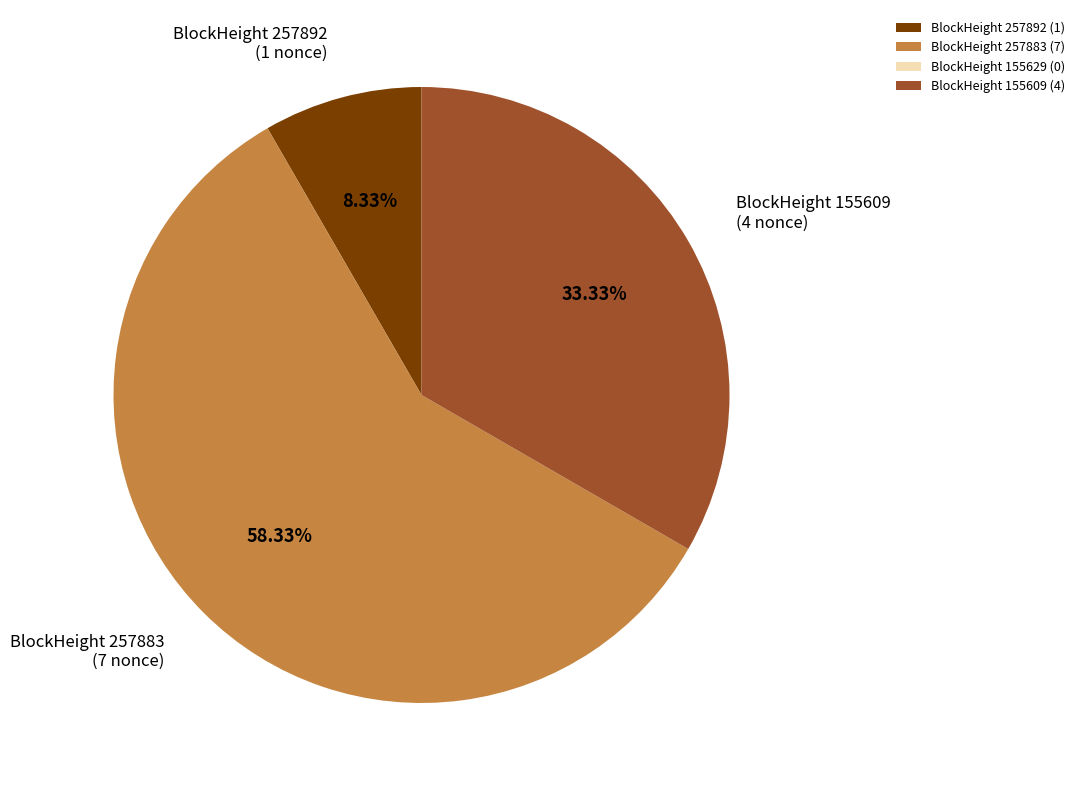

Does BlockHeight 155609 (4) account for over 50% of the chart?

No